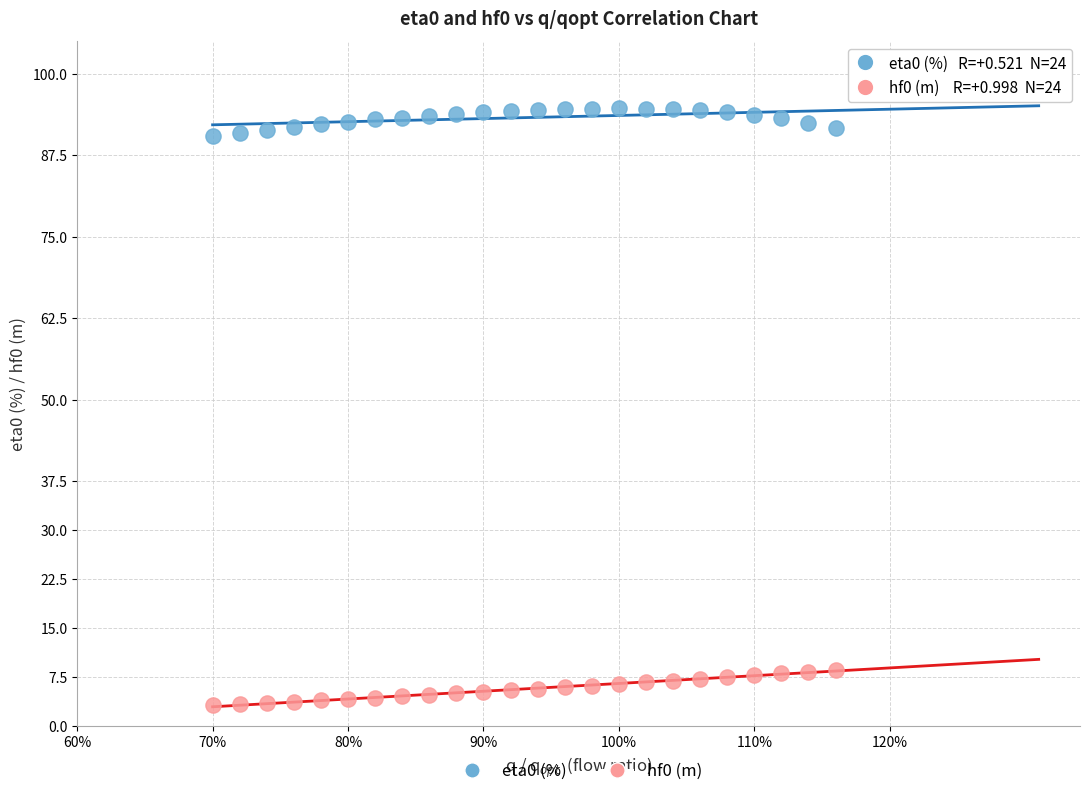

Which series contains the highest Y value?

eta0 (%)